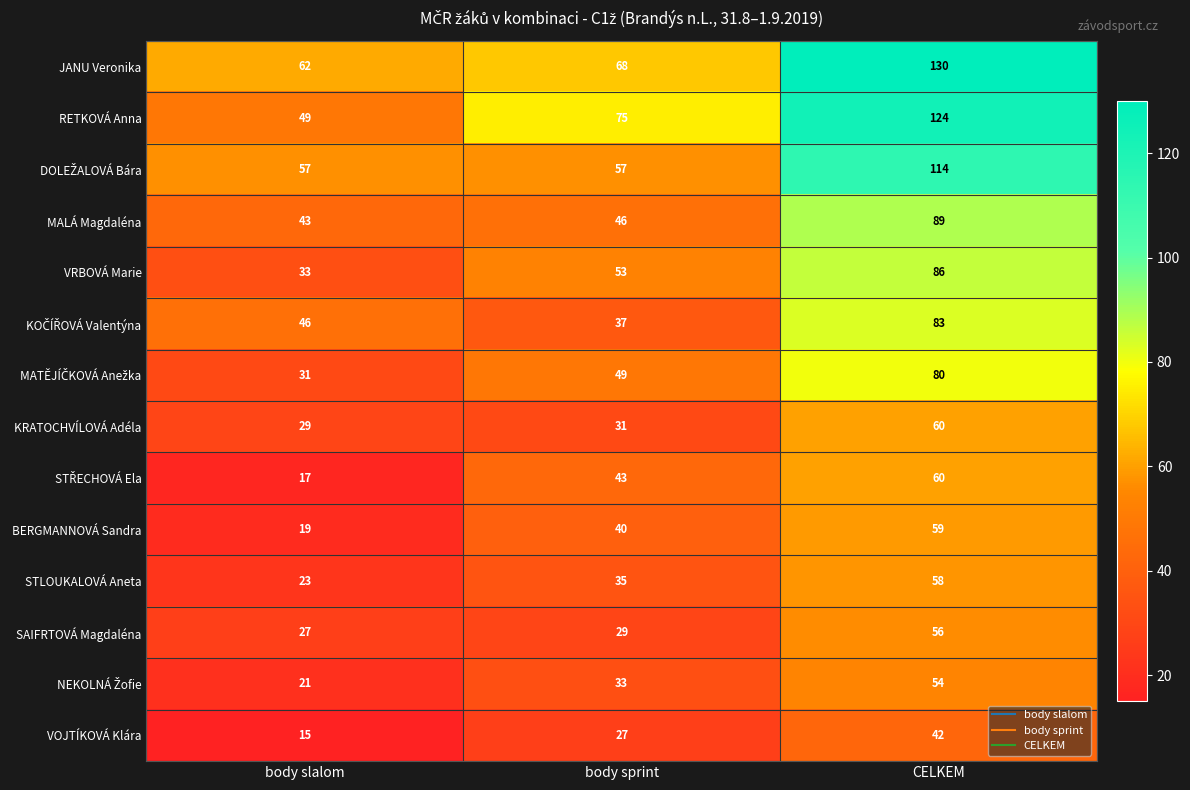

What is the spread (max minus min) of values at body sprint?

48